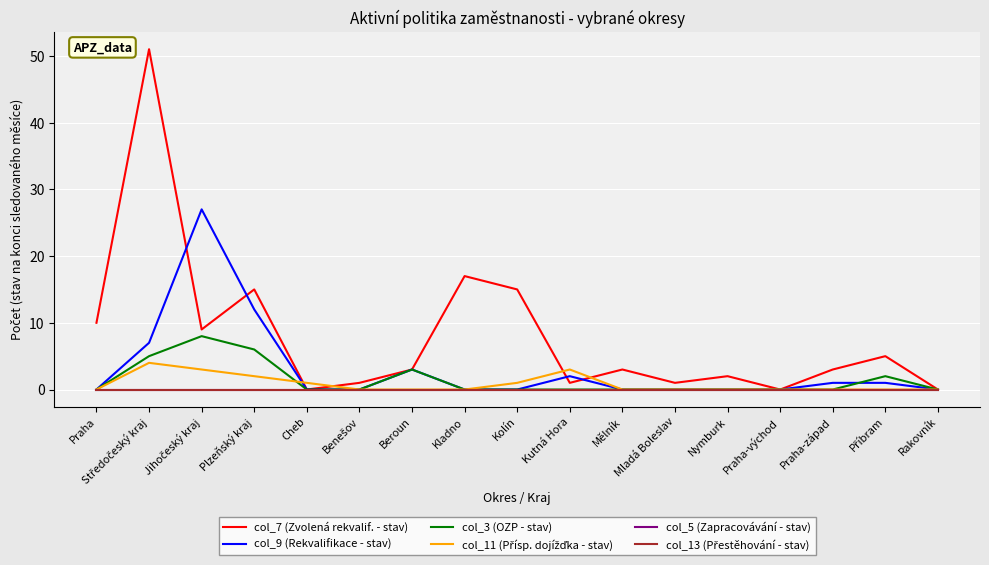

Between Středočeský kraj and Kladno, which series saw the biggest shift?

col_7 (Zvolená rekvalif. - stav)